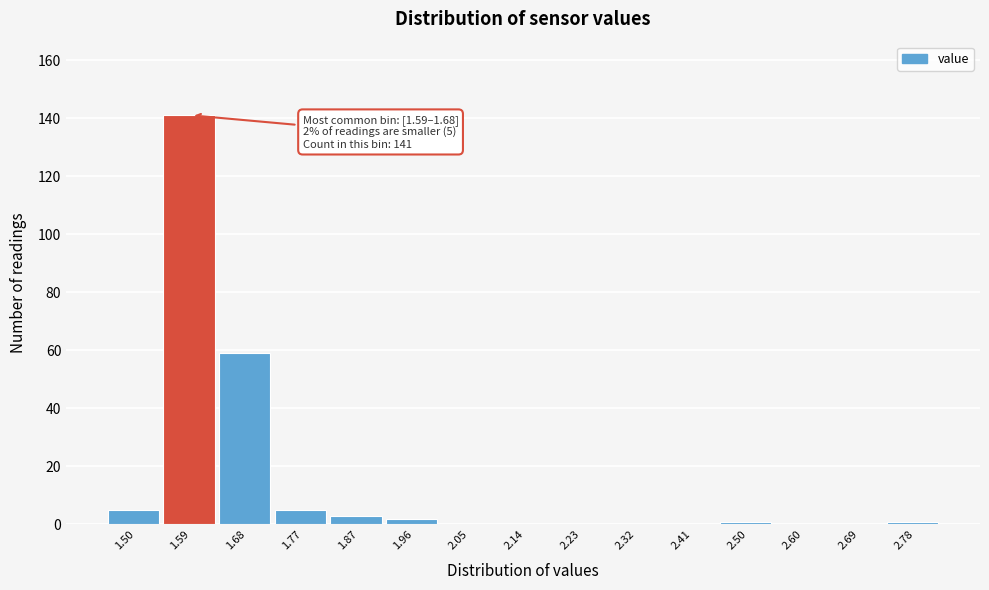

Reading right to left, list all the values displayed in this chart.

2.78=1	2.69=0	2.60=0	2.50=1	2.41=0	2.32=0	2.23=0	2.14=0	2.05=0	1.96=2	1.87=3	1.77=5	1.68=59	1.59=141	1.50=5